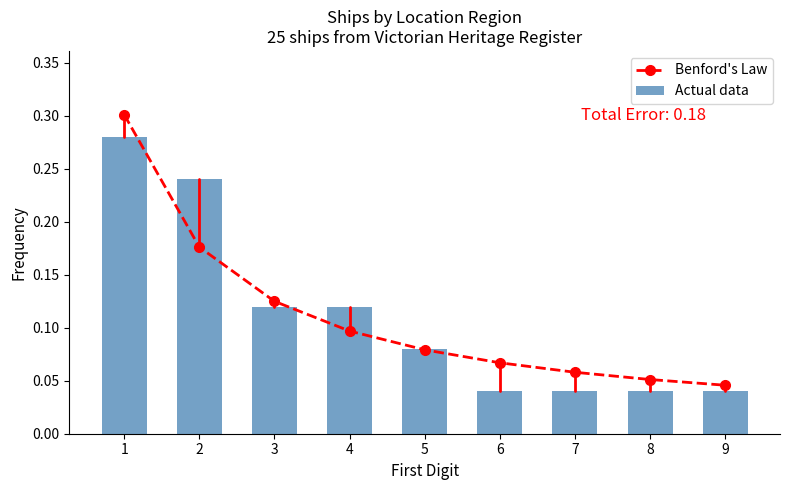

What is the difference between the Benford's Law values at 1 and 3?

0.2